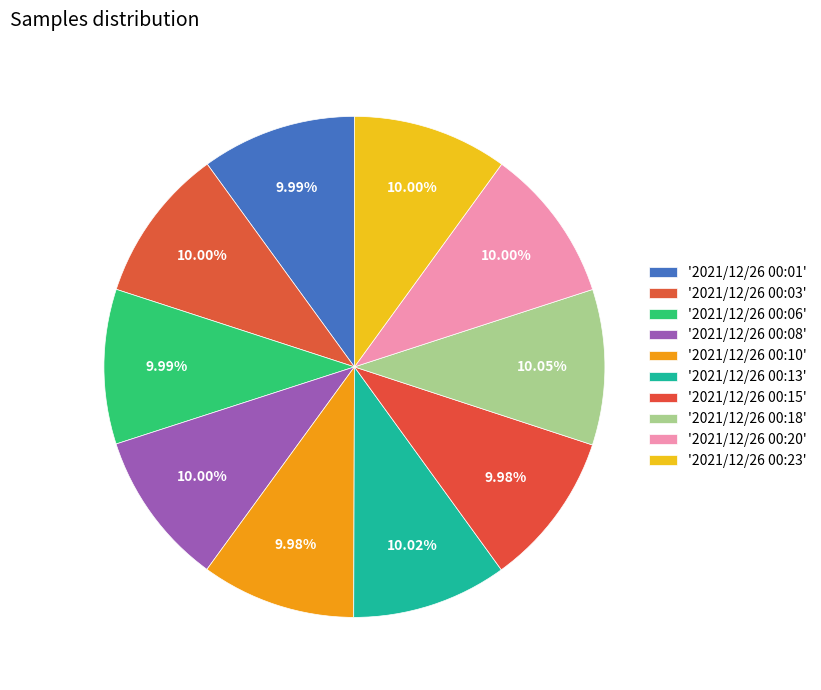

Count the number of slices in the pie.

10